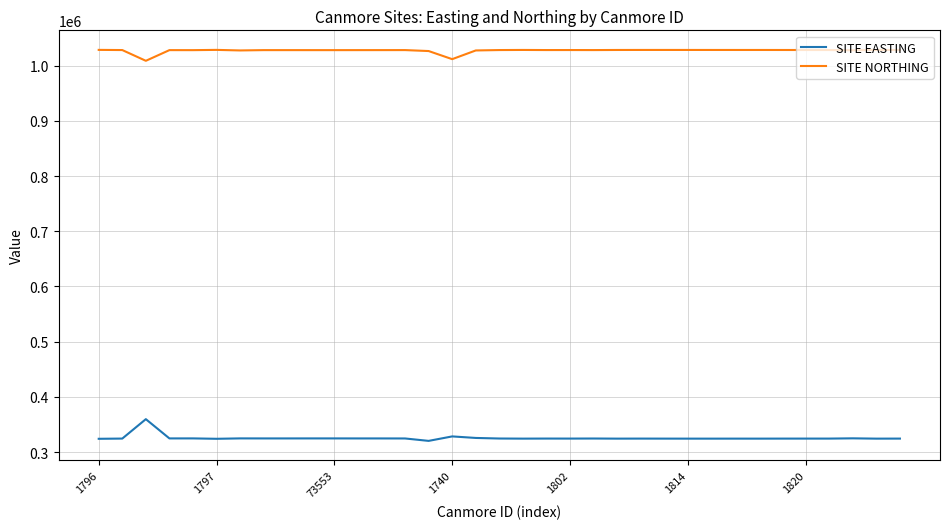

Is this an area chart (filled region under the line)?

No